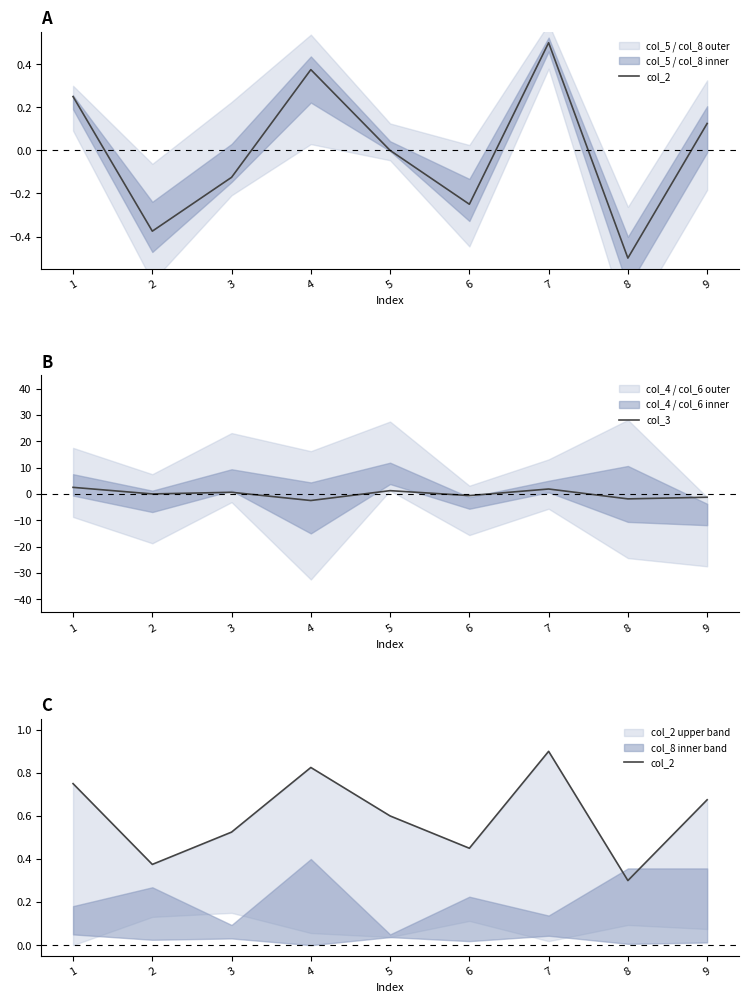

After their last crossing, which series has the higher values: col_3 or col_2?

col_2